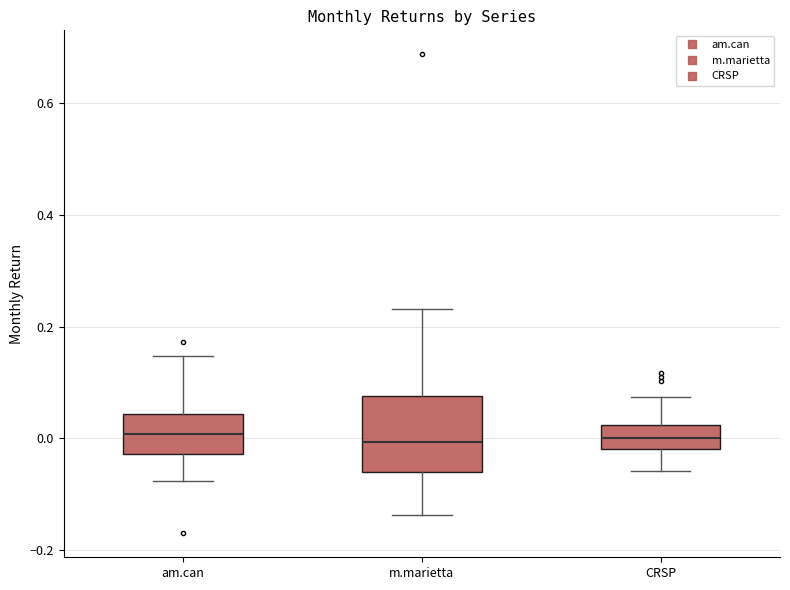

Reading left to right, transcribe this box plot: for each box, give where its median line is, the range the box spans, and where its two whiskers end, as read against the y-axis. The values are not printed on the chart, so give them approximately, as read against the axis.

am.can: median 0.00, box -0.02 to 0.04, whiskers -0.08 to 0.14
m.marietta: median 0.00, box -0.06 to 0.08, whiskers -0.14 to 0.24
CRSP: median 0.00, box -0.02 to 0.02, whiskers -0.06 to 0.08